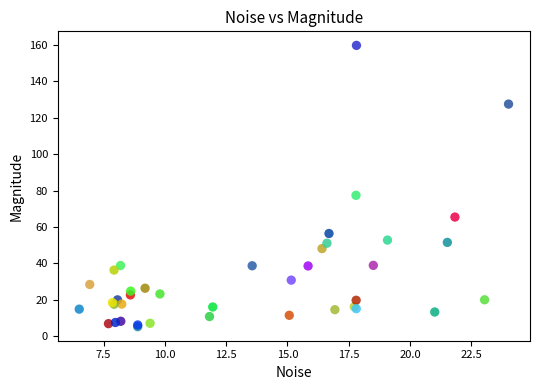

What Y value in the scatter plot is closest to 82?

77.4